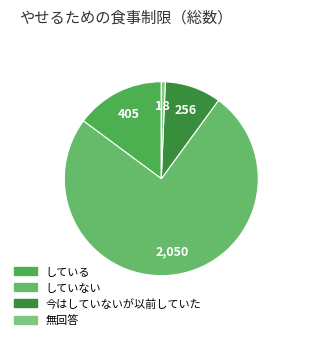

Between していない and している, which is larger?

していない